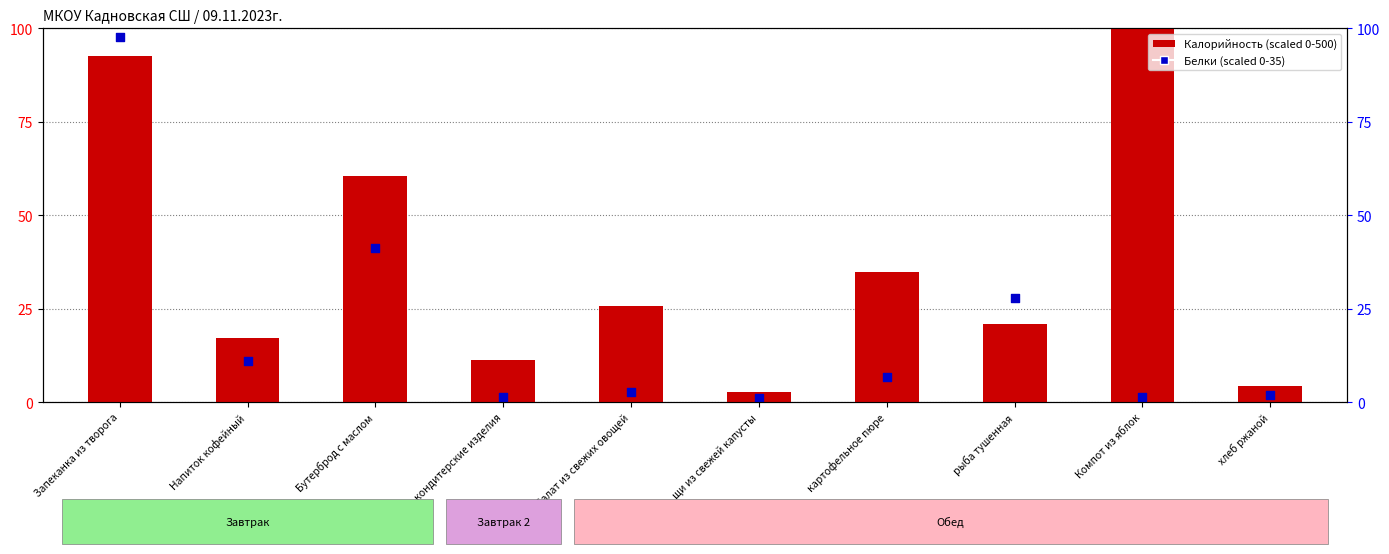

What is the total value across all series at хлеб ржаной?

6.3